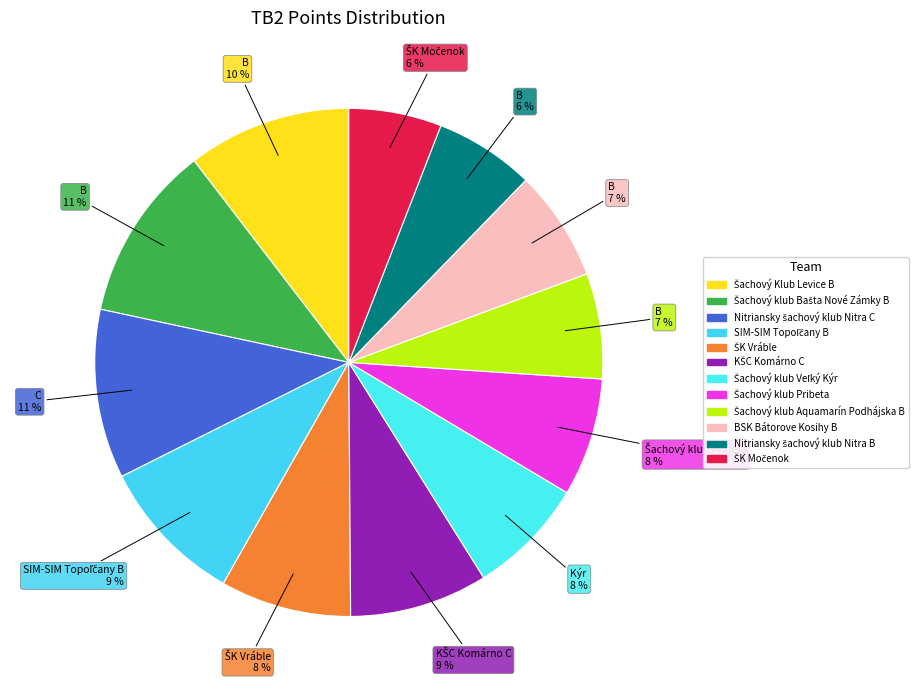

What is the change in value from SIM-SIM Topoľčany B to Šachový klub Veľký Kýr?

-8.0